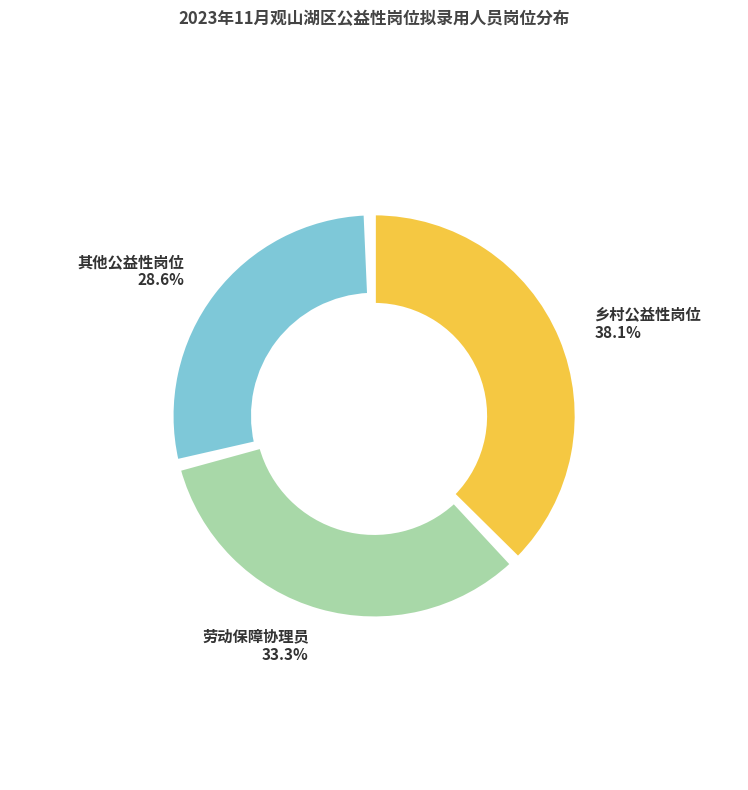

Is it true that 乡村公益性岗位 is 38% of the pie?

True